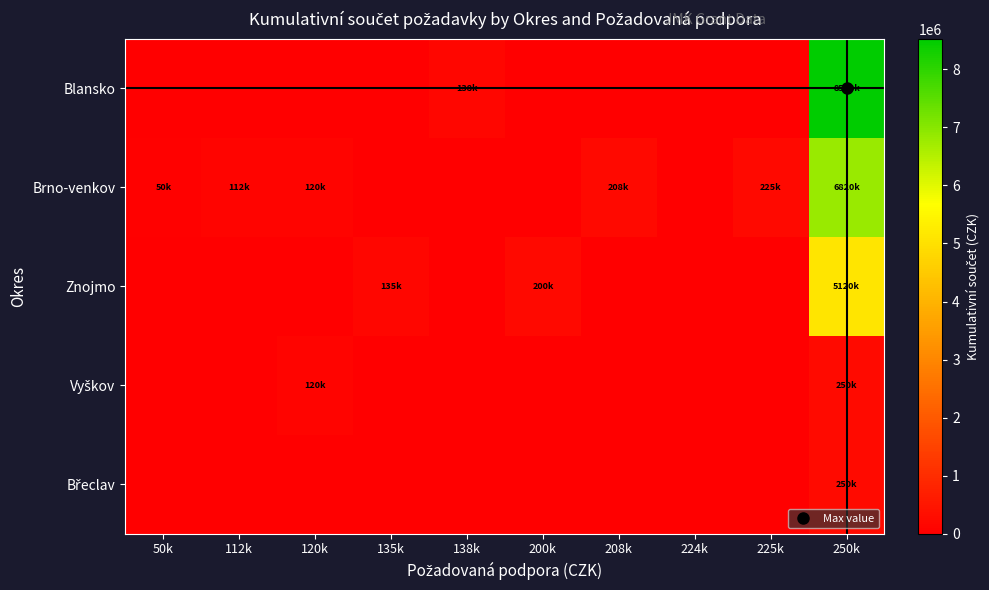

Which series has the widest spread of values?

Blansko